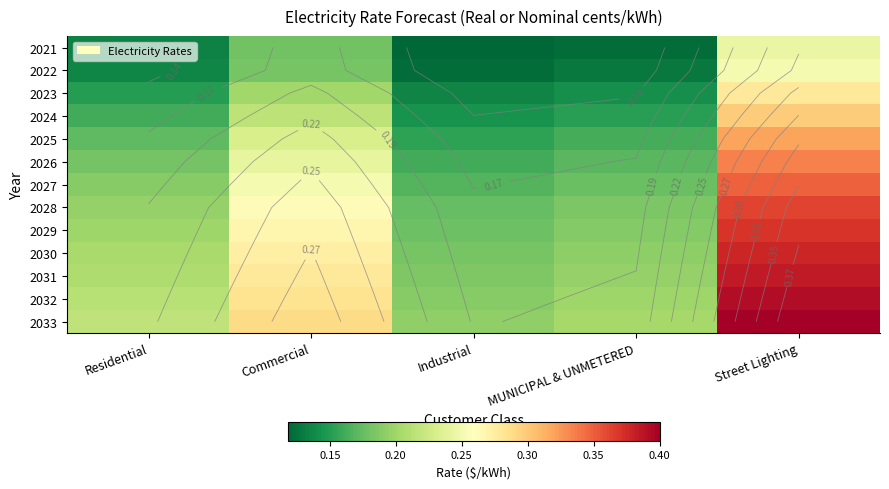

At which category does the chart reach its minimum across all series?

Industrial